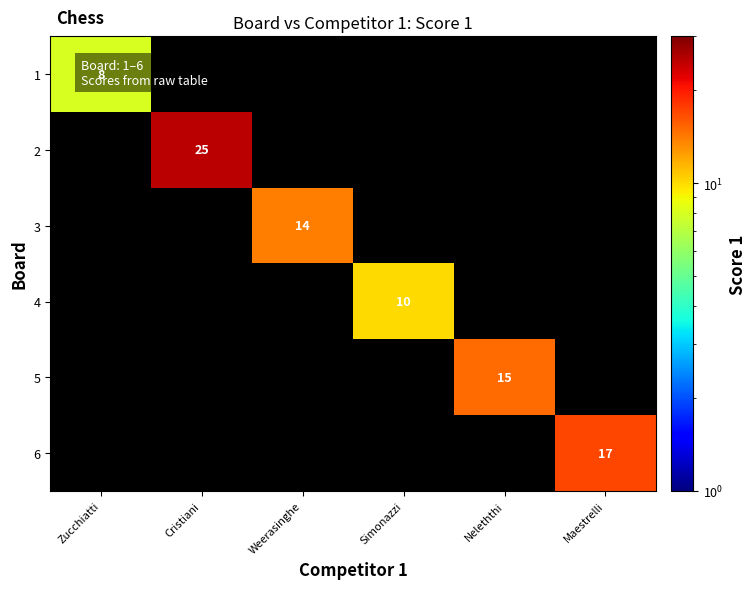

The 5 series shows 0 at Weerasinghe. True or false?

True